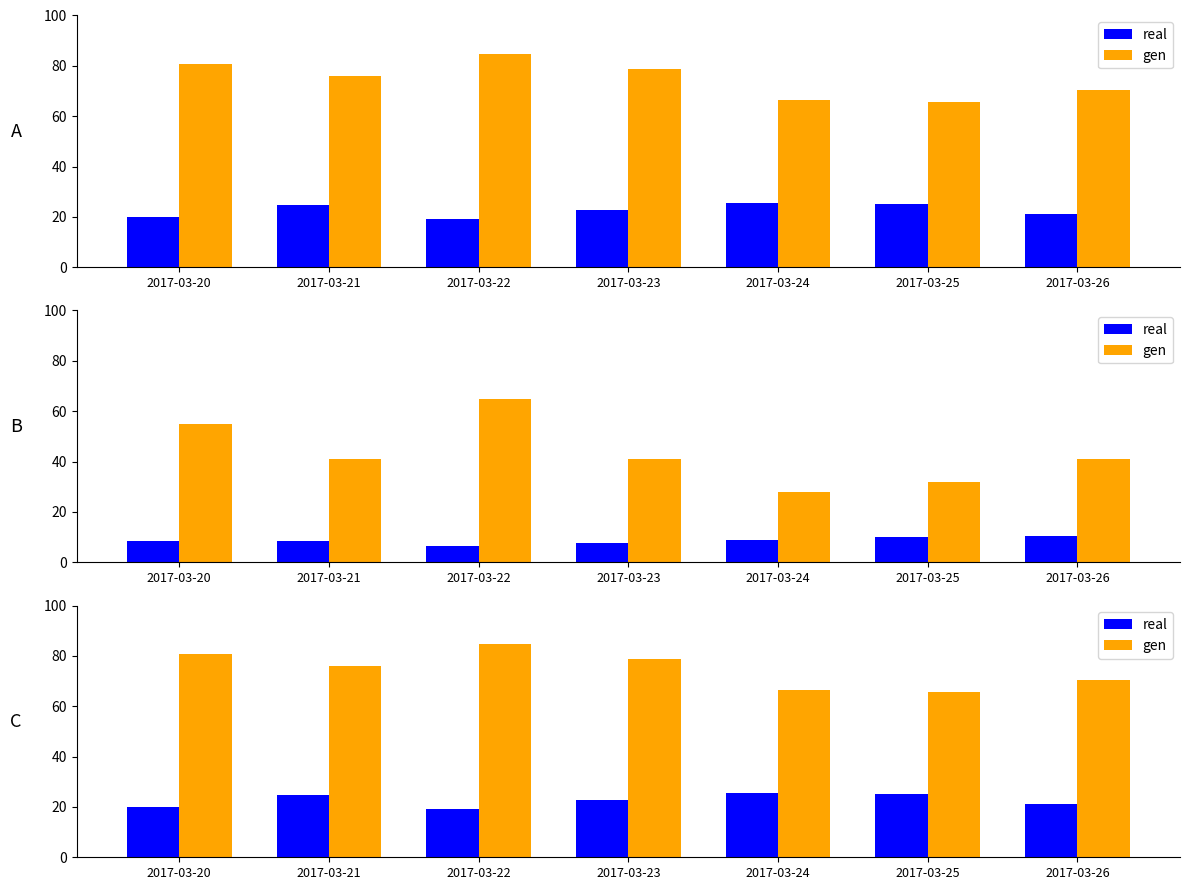

What is the sum of the real values at 2017-03-26 and 2017-03-23?

43.8